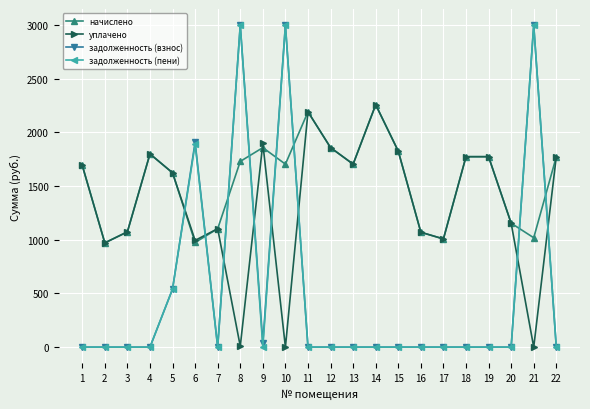

What is the average value of the начислено series?

1543.2